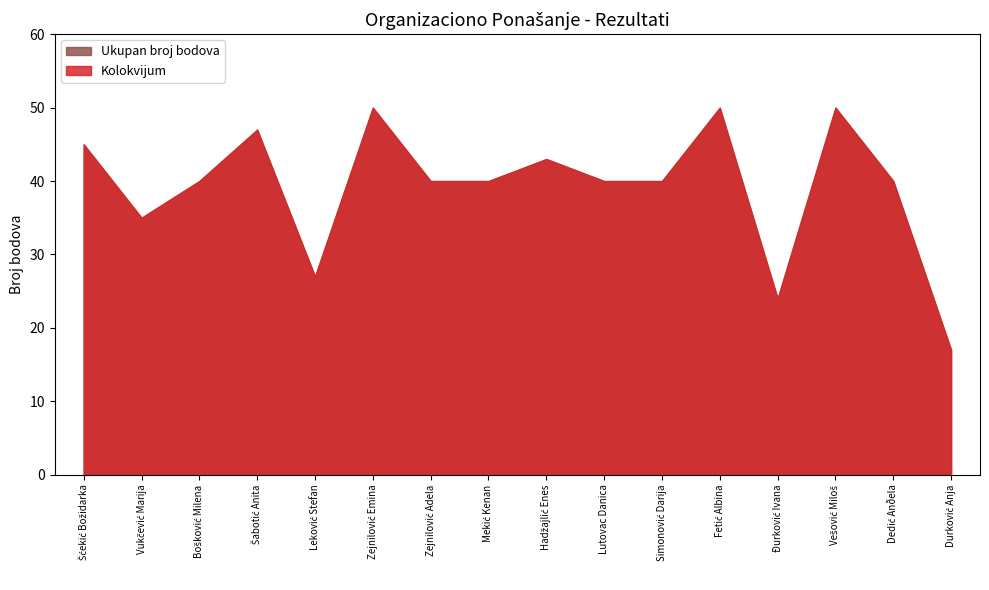

Does the chart display data point markers on the line(s)?

No